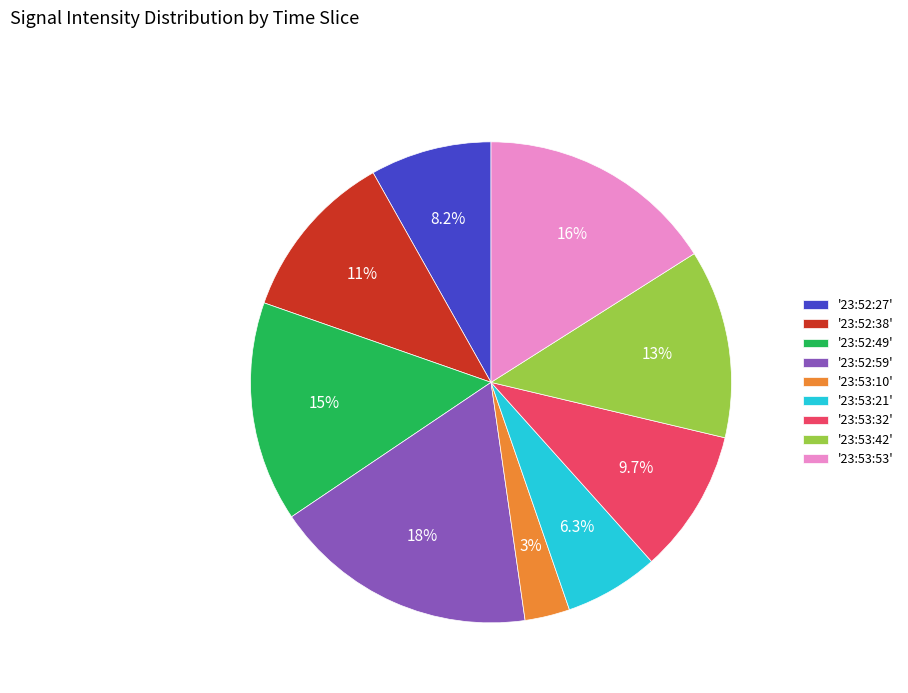

What portion of the pie excludes '23:52:27'?

91.8%